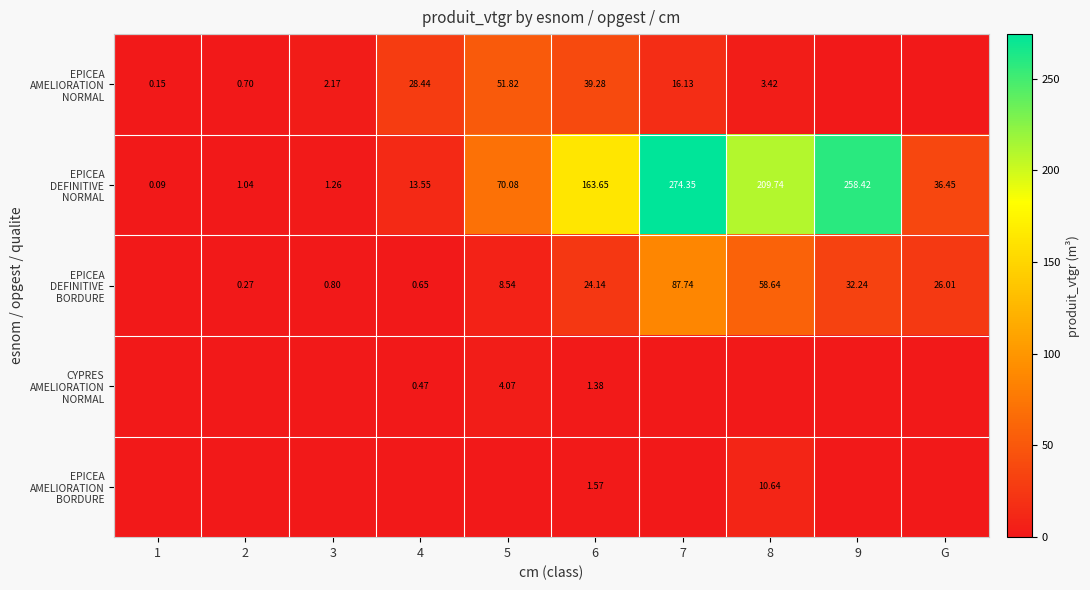

What is the maximum value for EPICEA AMELIORATION NORMAL?

51.8